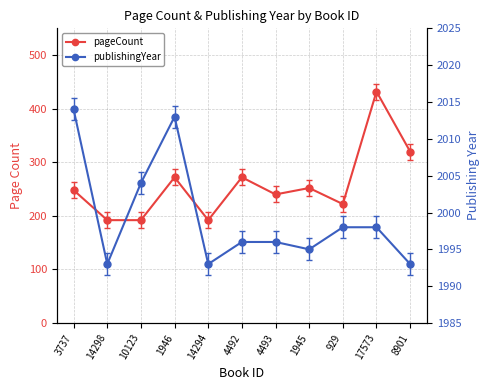

What is the label of the 4th point from the right?

1945